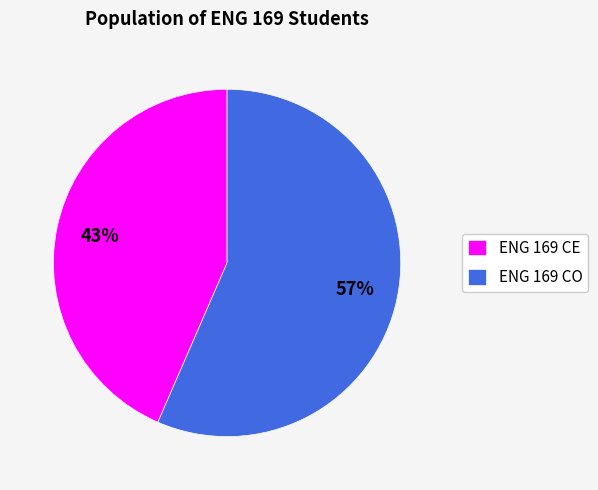

Which category has the smallest portion of the pie?

ENG 169 CE